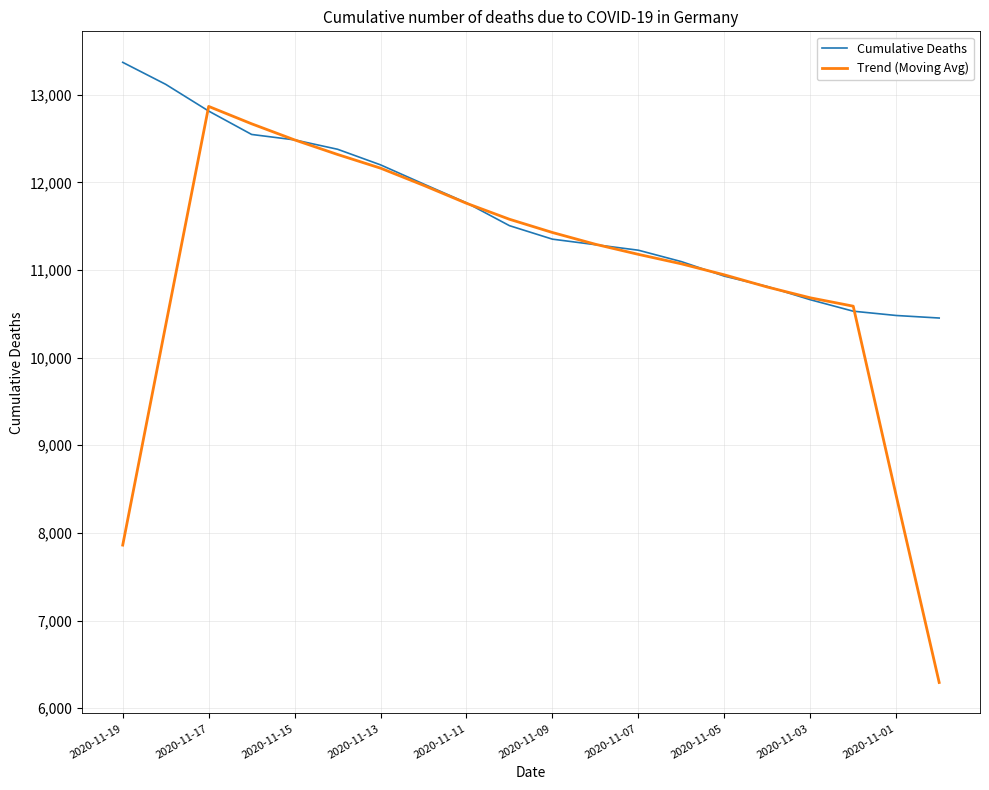

Count the number of categories in the chart.

20